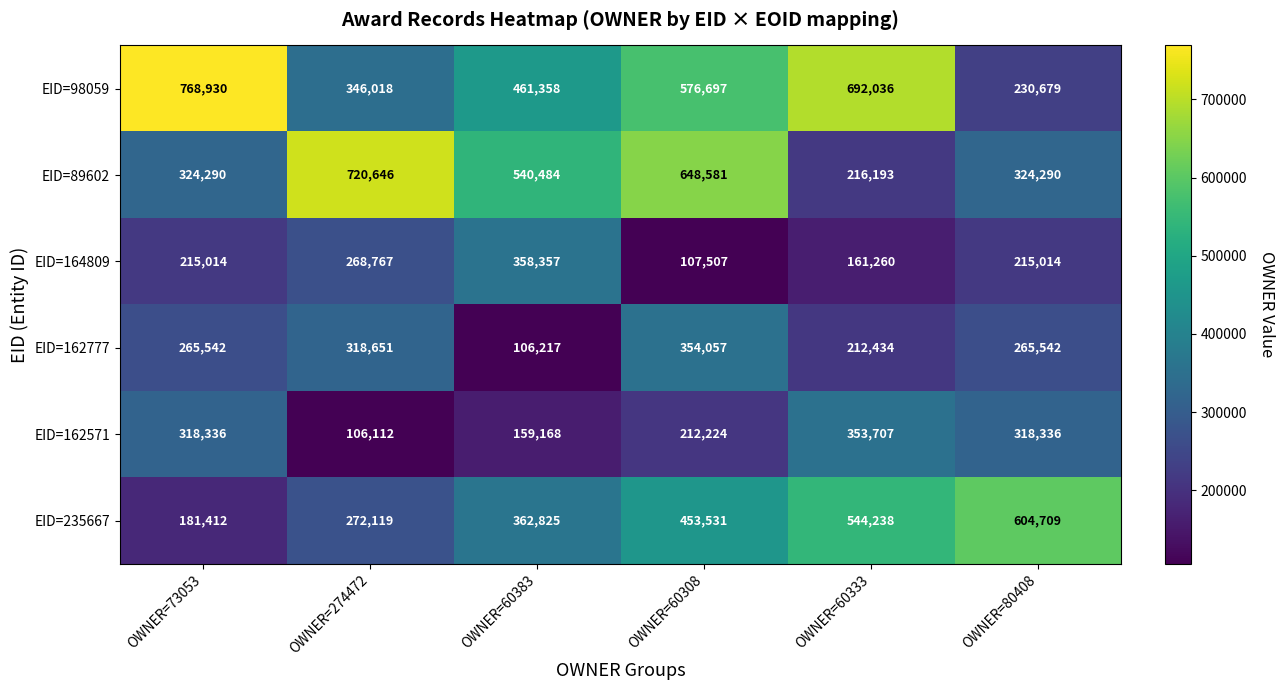

Which series changed the most between OWNER=73053 and OWNER=80408?

EID=98059